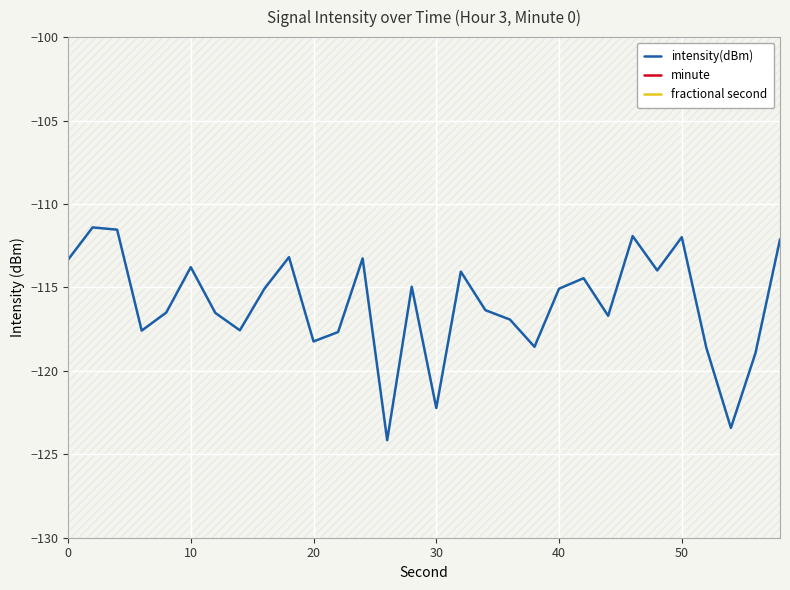

What is the lowest value of the intensity(dBm) series?

-124.2